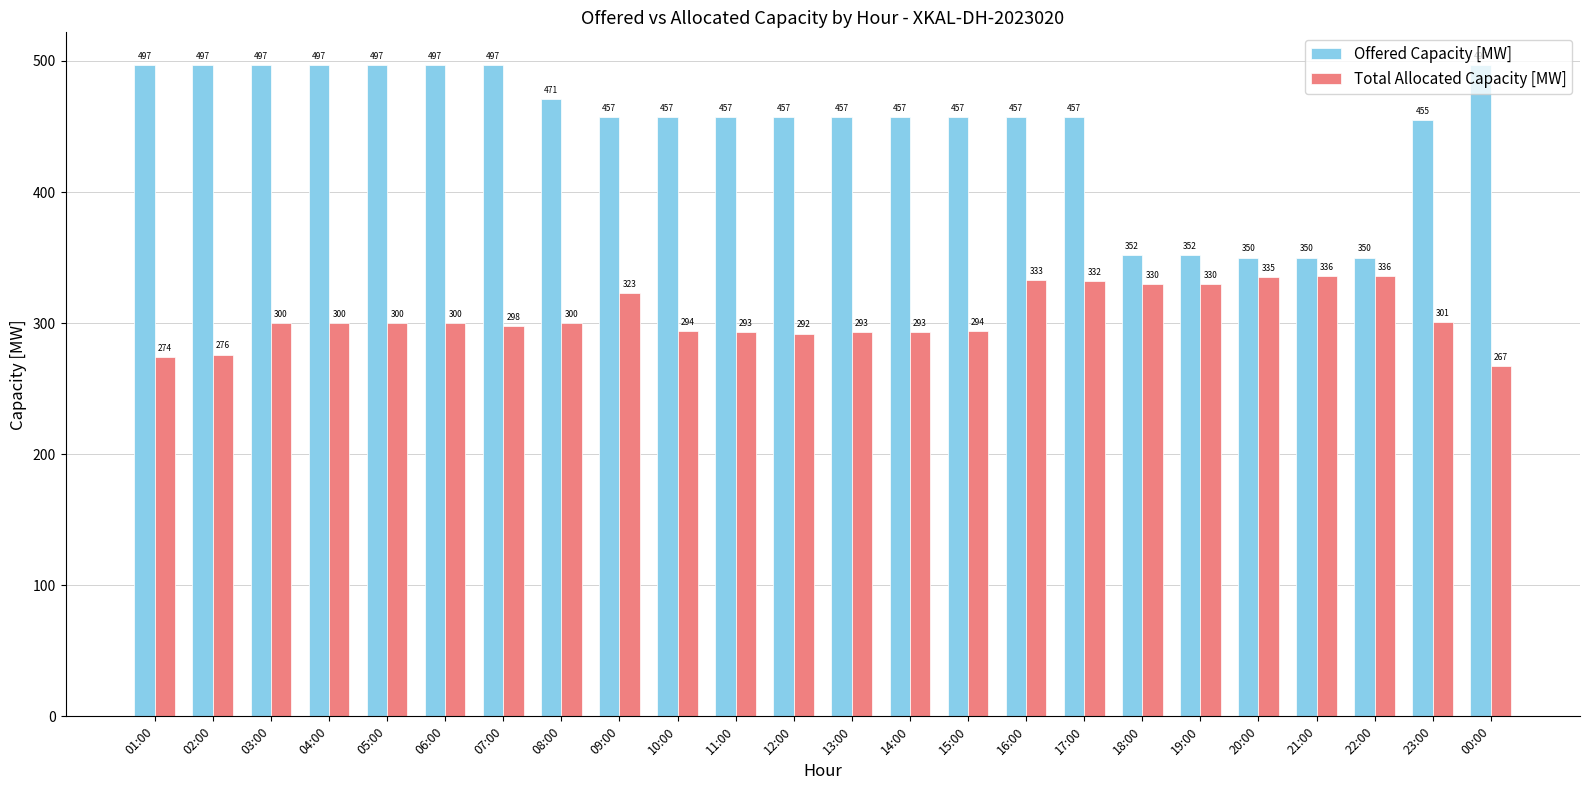

List the series in order of their peak value, lowest first.

Total Allocated Capacity [MW], Offered Capacity [MW]